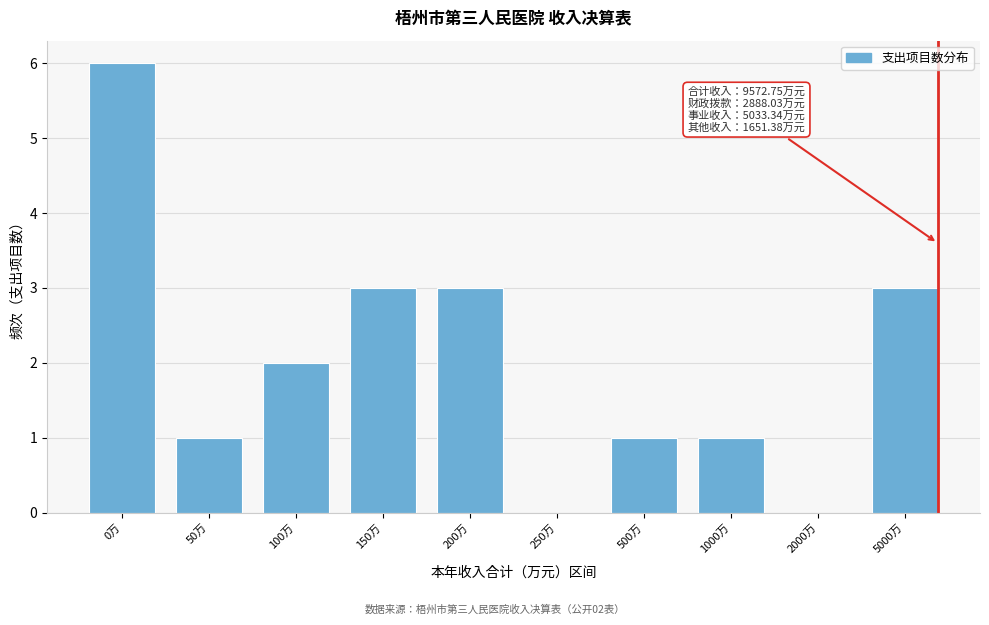

The value at 200万 is 3. True or false?

True